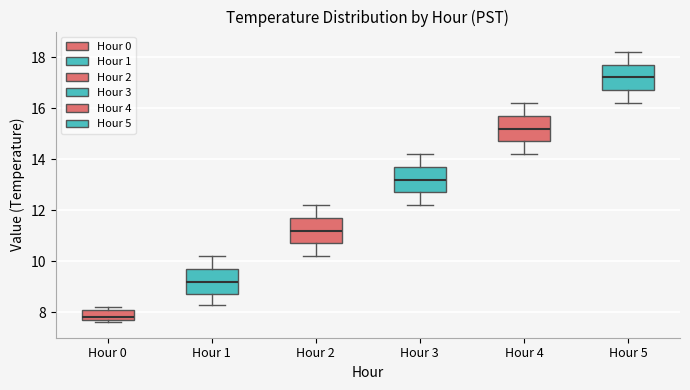

Reading left to right, read every box against the y-axis: the position of its median line, the range the box covers, and the ends of its whiskers. The values are not printed on the chart, so give them approximately, as read against the axis.

Hour 0: median 7.8 (just above the box's lower edge), box 7.8 to 8.2, whiskers 7.6 to 8.2 (just above the box's upper edge)
Hour 1: median 9.2, box 8.8 to 9.8, whiskers 8.4 to 10.2
Hour 2: median 11.2, box 10.8 to 11.8, whiskers 10.2 to 12.2
Hour 3: median 13.2, box 12.8 to 13.8, whiskers 12.2 to 14.2
Hour 4: median 15.2, box 14.8 to 15.8, whiskers 14.2 to 16.2
Hour 5: median 17.2, box 16.8 to 17.8, whiskers 16.2 to 18.2